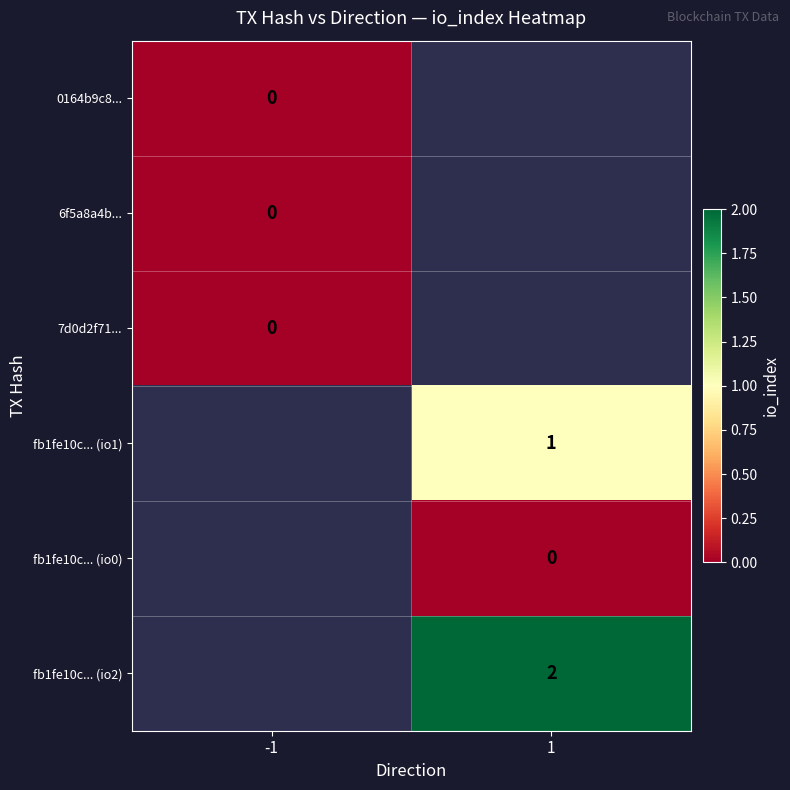

What is the greatest value displayed?

2.0